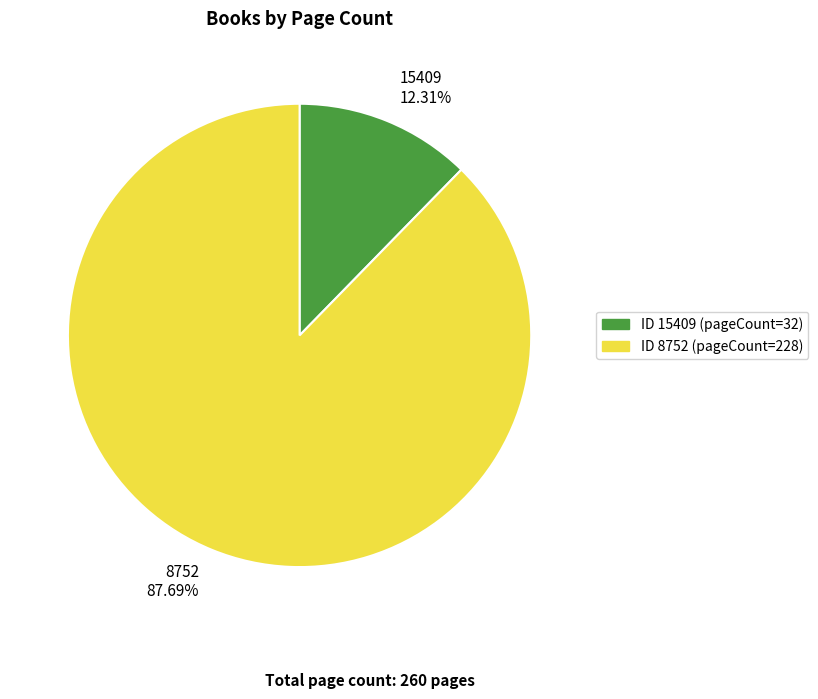

To the nearest percent, what is the difference between the largest and smallest slice percentages?

75%